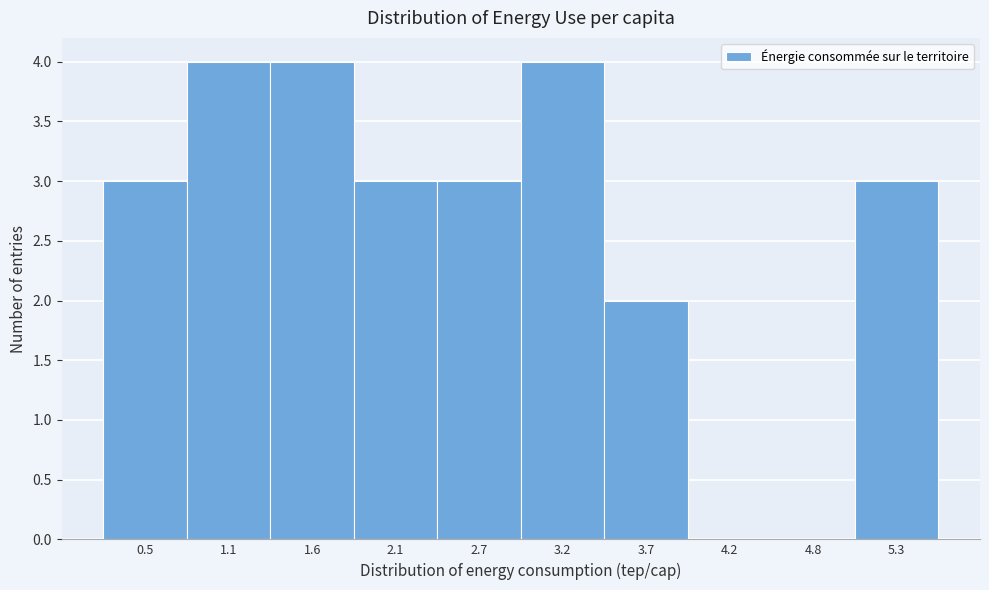

Reading right to left, extract all data points from this chart.

5.3=3	4.8=0	4.2=0	3.7=2	3.2=4	2.7=3	2.1=3	1.6=4	1.1=4	0.5=3